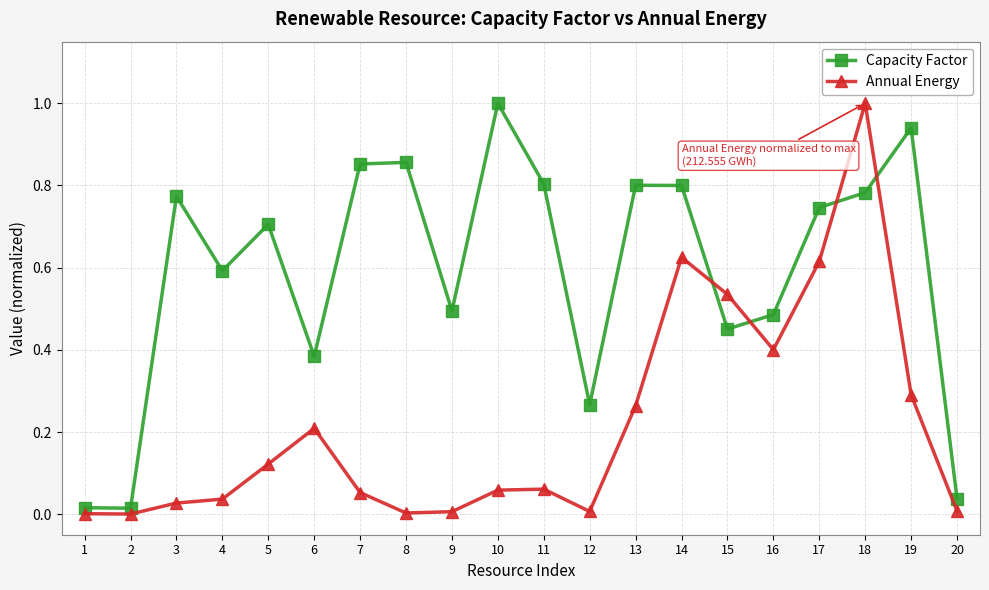

What is the sum of the Capacity Factor values at 5 and 6?

1.1